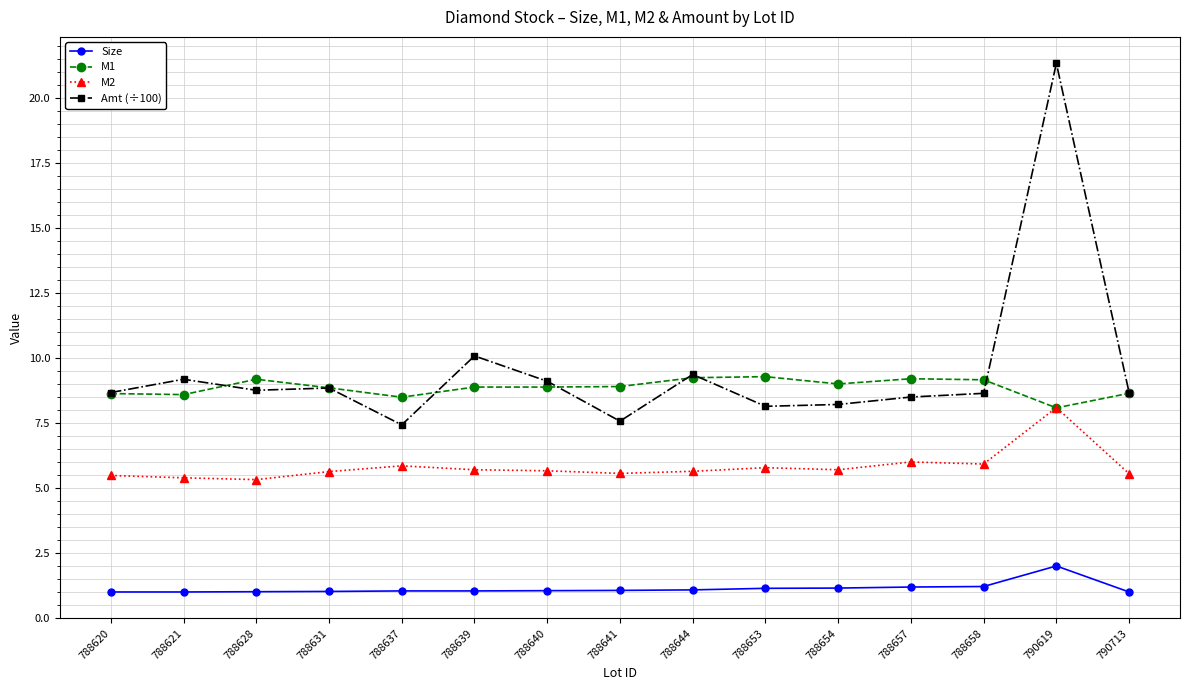

List the series in order of their peak value, highest first.

Amt (÷100), M1, M2, Size